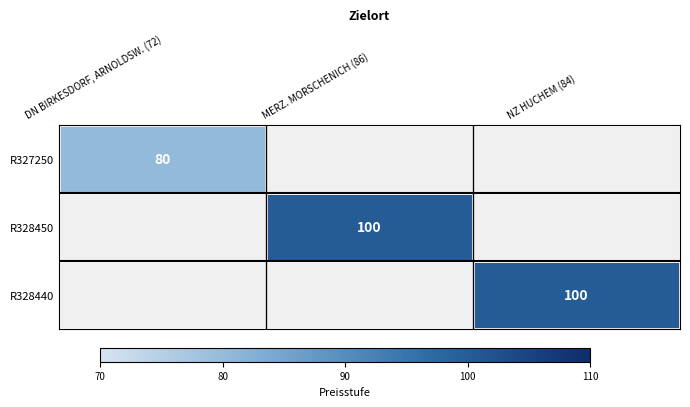

True or false: R328450 has a value of 34 at MERZ. MORSCHENICH (86).

False